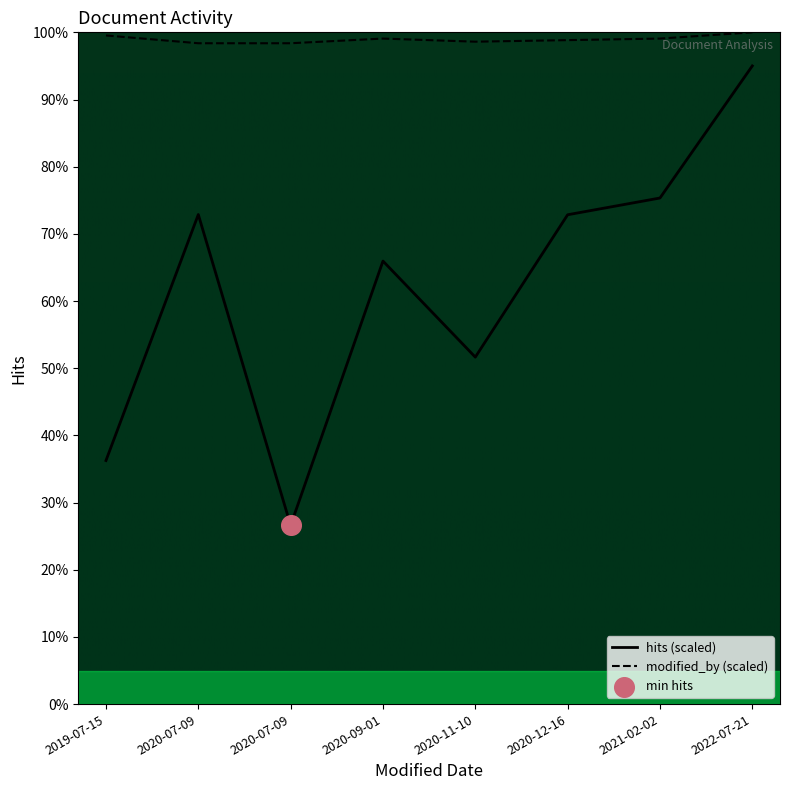

What is the total value across all series at 2020-09-01?

165.0